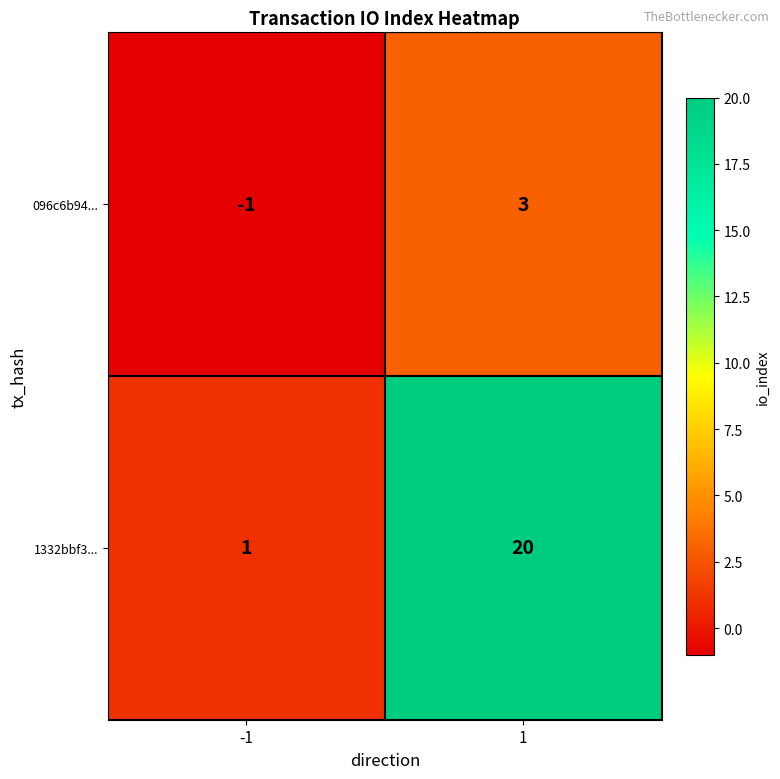

Reading left to right, transcribe all the data shown in this chart.

096c6b94...: -1=-1	1=3
1332bbf3...: -1=1	1=20